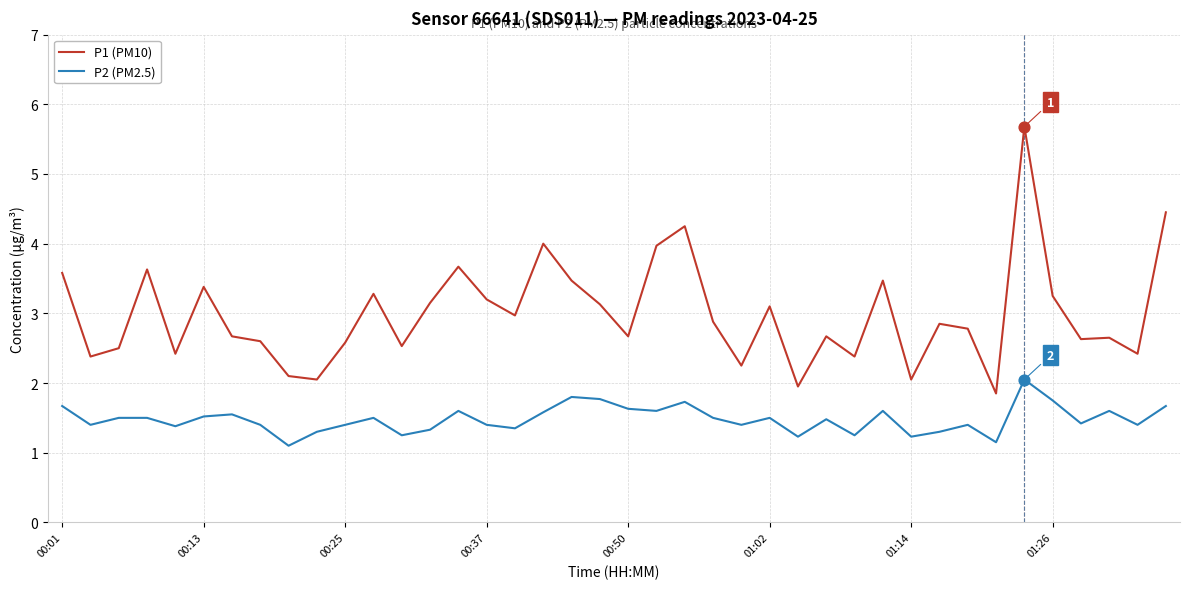

Which series has the largest total across all categories?

P1 (PM10)